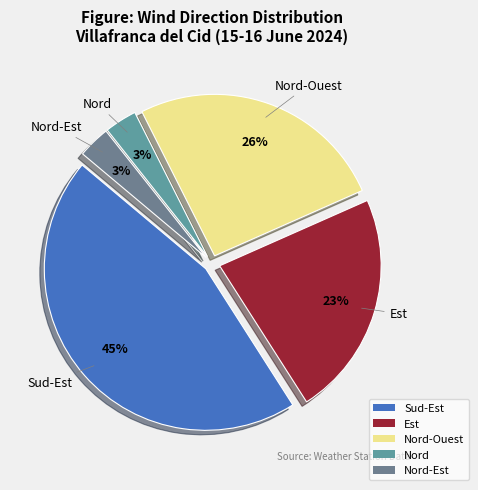

What is the largest slice in the pie chart?

Sud-Est